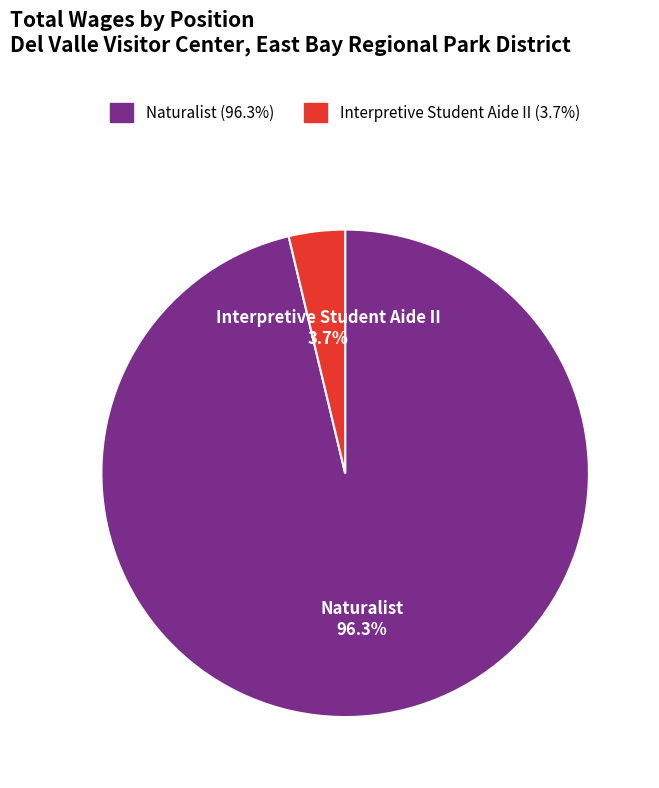

Which category has the biggest portion of the pie?

Naturalist